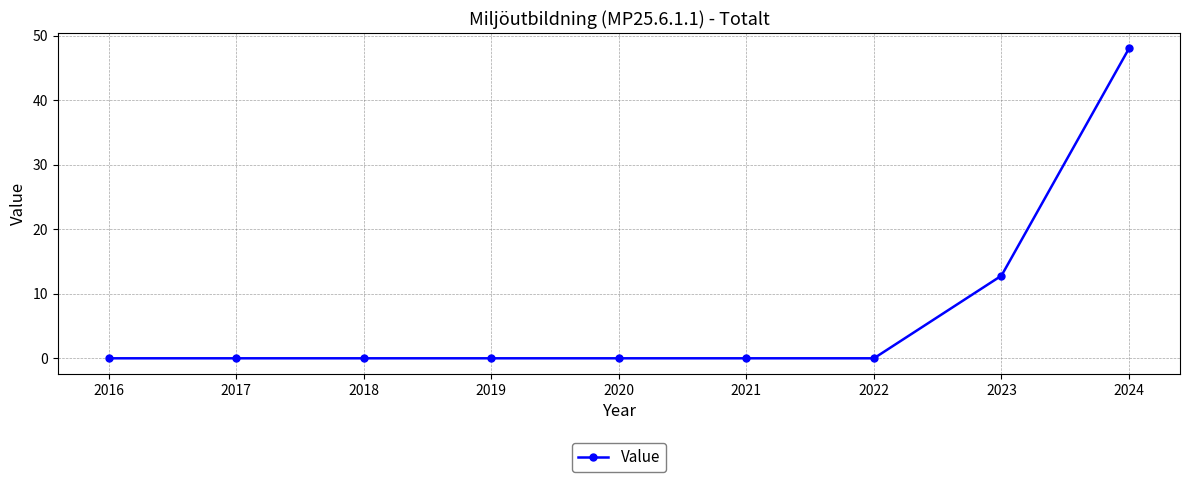

What is the maximum value shown in the chart?

48.0